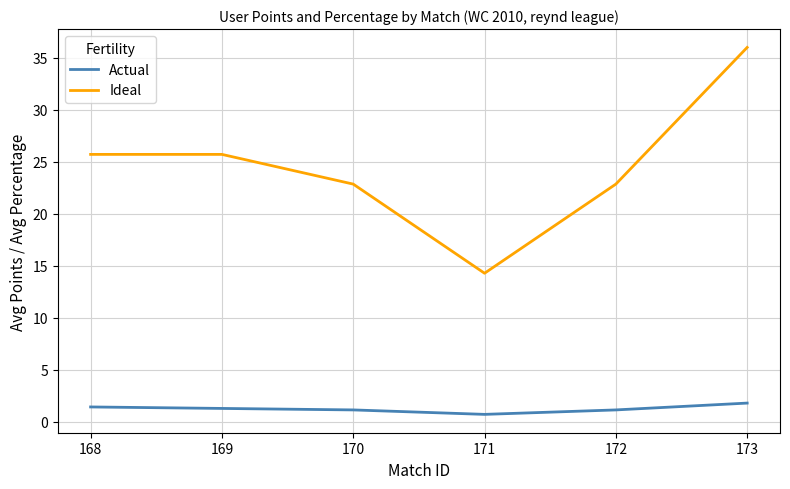

Where does the Ideal series first go above 25?

168